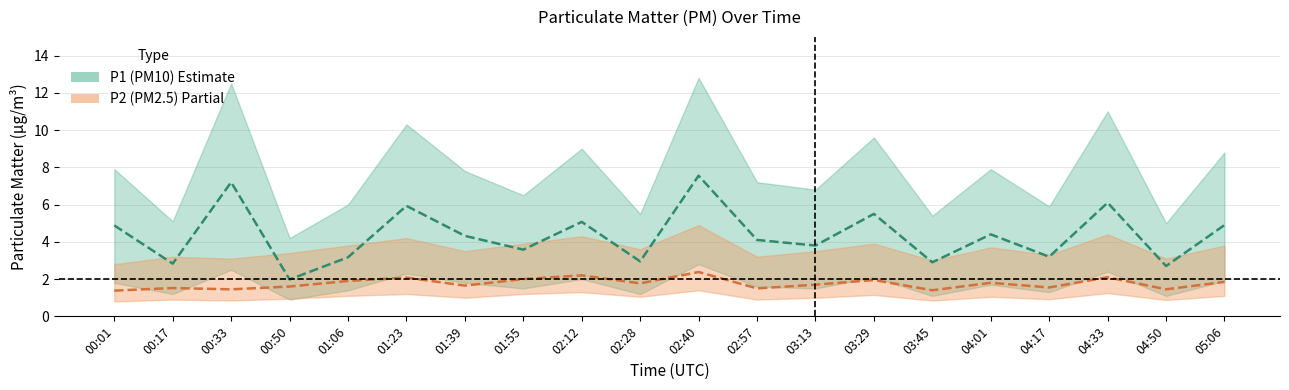

True or false: P2_high has more than 1 points higher than both neighbors.

True